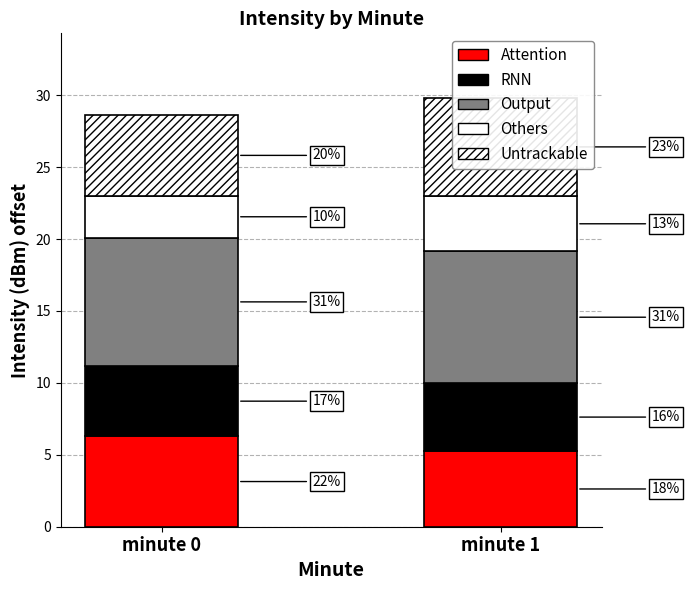

Which series has the largest total across all categories?

Output